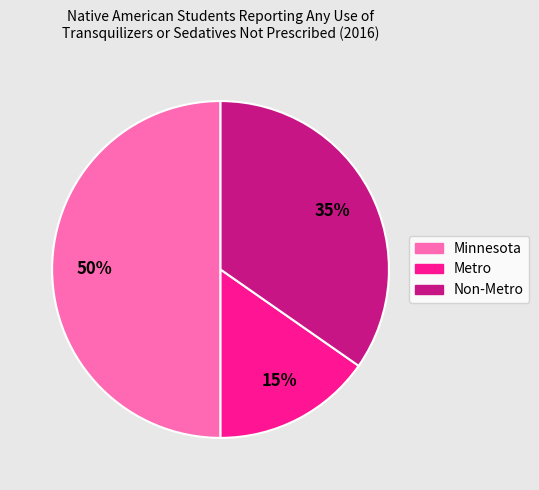

Which slice is the largest?

Minnesota